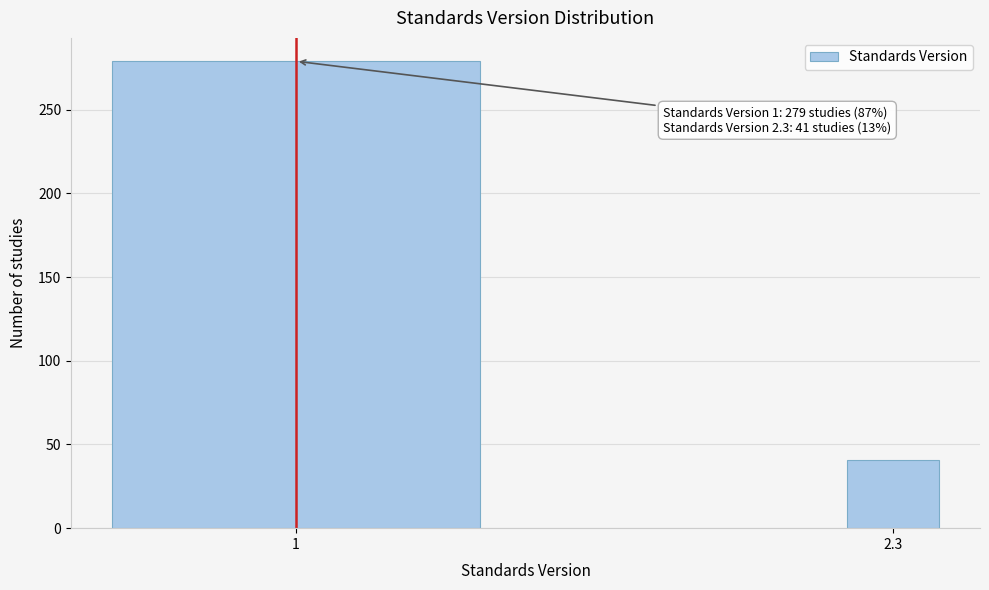

Reading left to right, what are all the values shown in this chart?

279	41